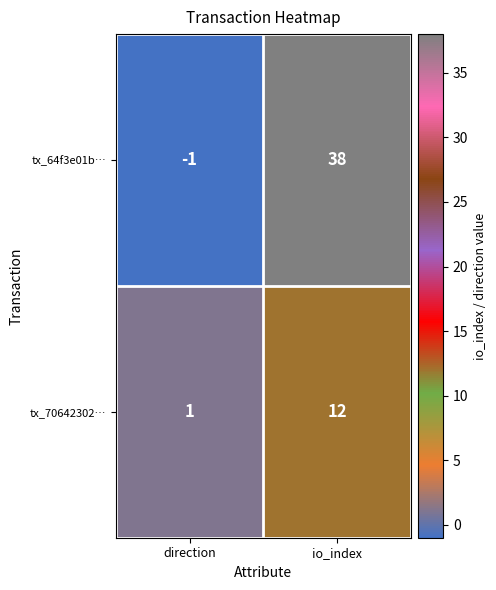

How many data points does each series have?

2